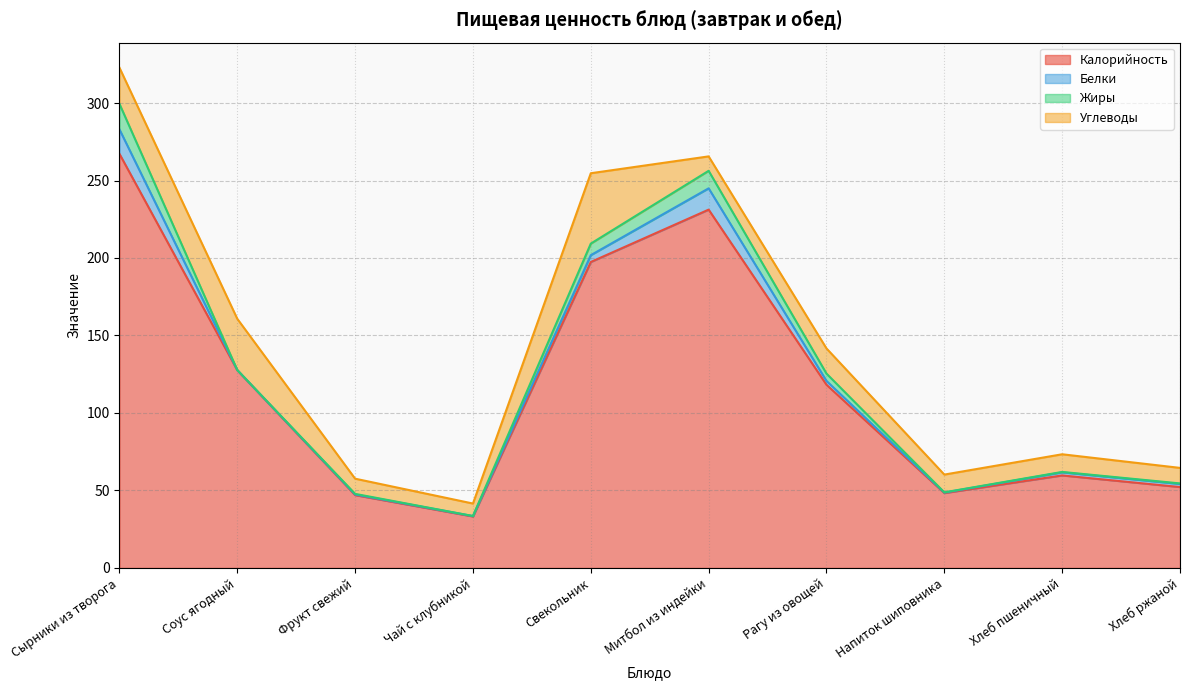

The value of Углеводы at Рагу из овощей is 11.2. True or false?

False